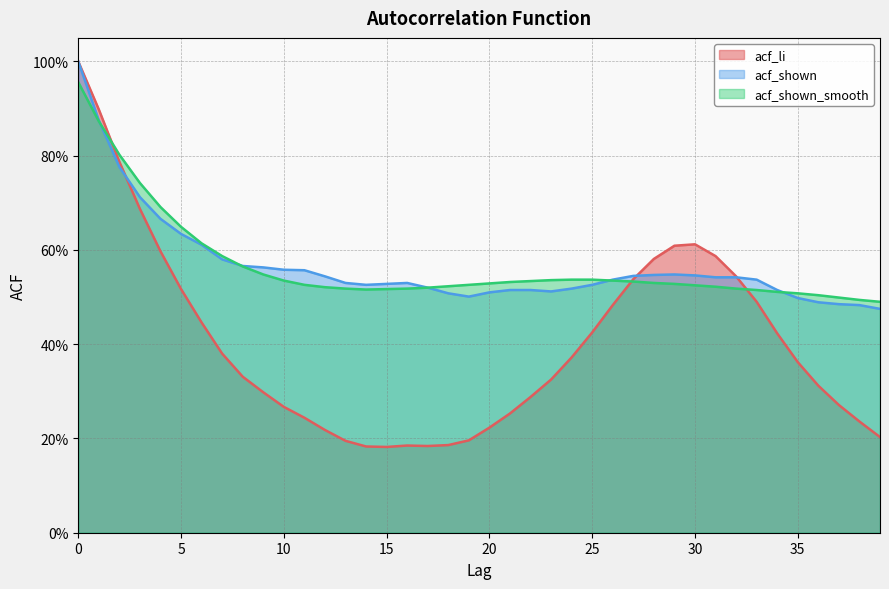

Which series changed the most between 9 and 34?

acf_li